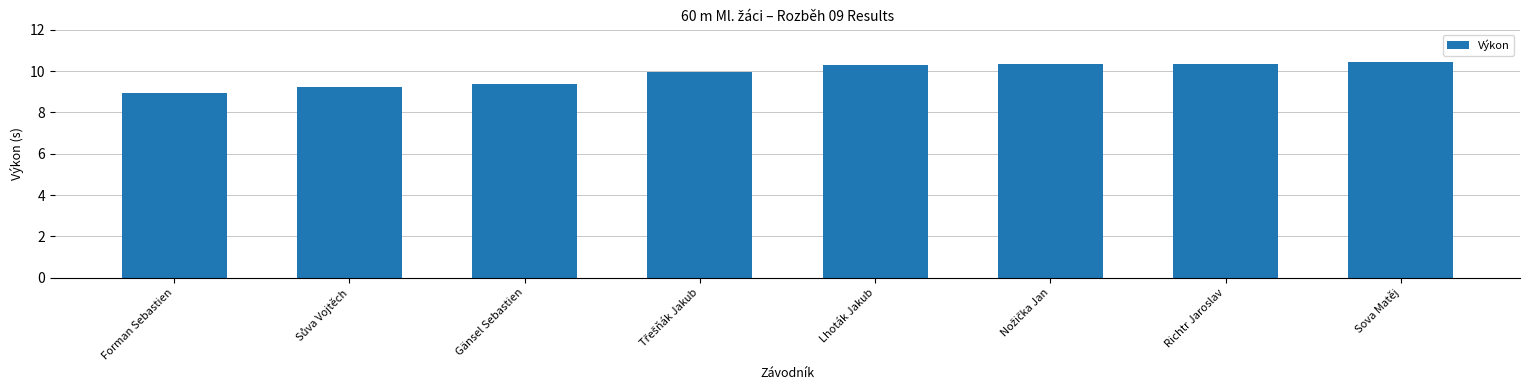

What position from the left is Richtr Jaroslav?

7